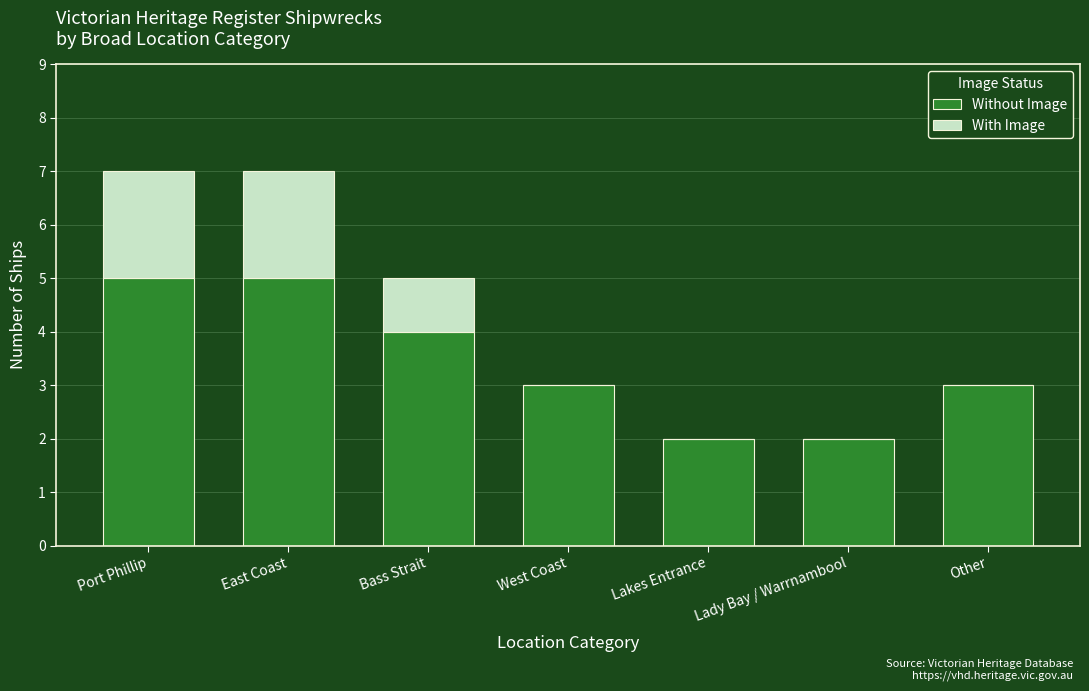

What are all the series names shown in the legend?

Without Image, With Image